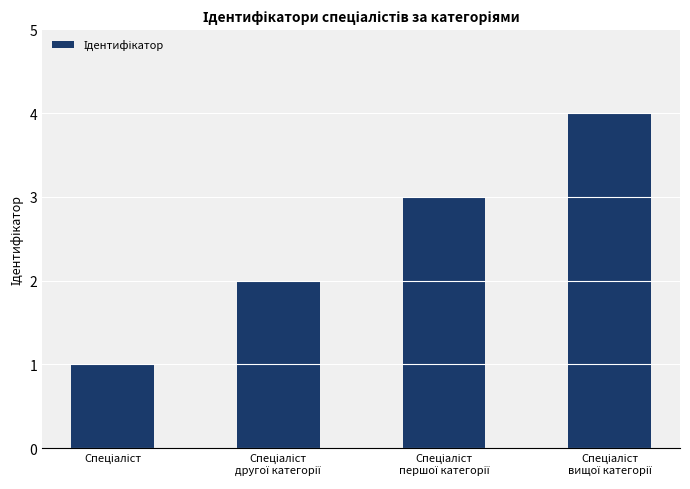

What is the maximum value shown in the chart?

4